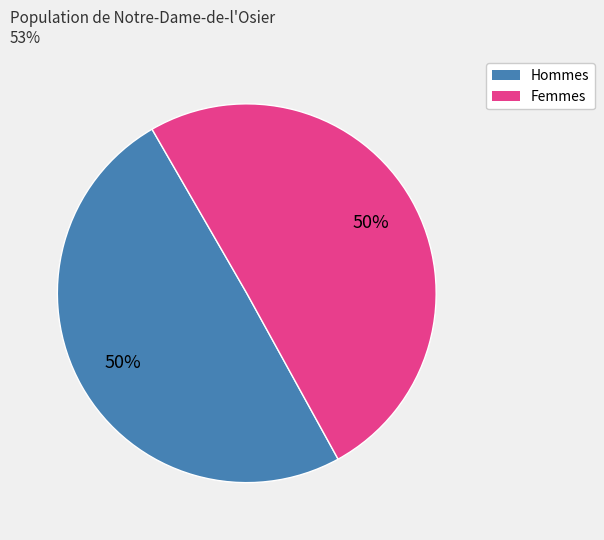

To the nearest percent, what is the average slice percentage?

50%